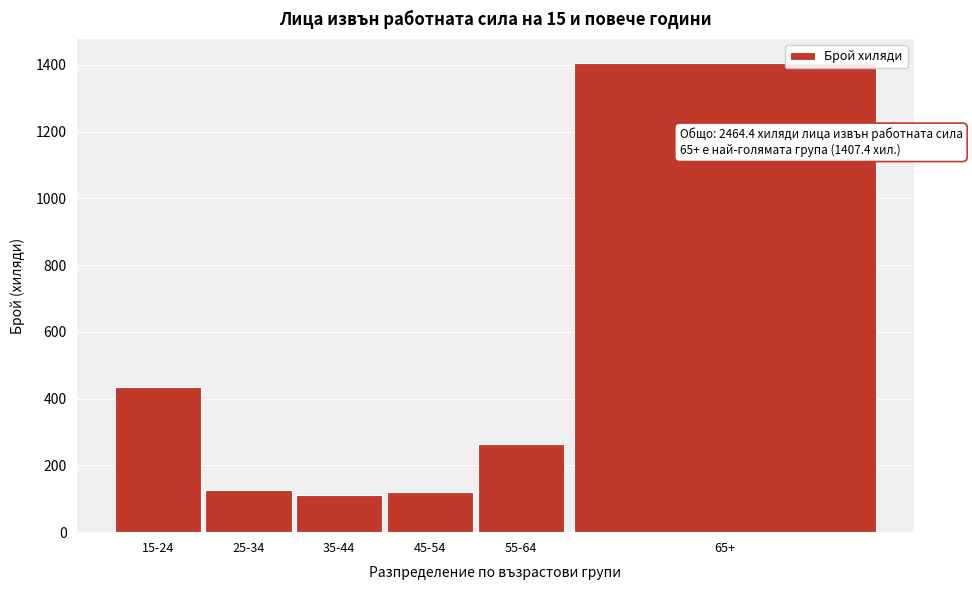

Which label corresponds to the largest value in the chart?

65+